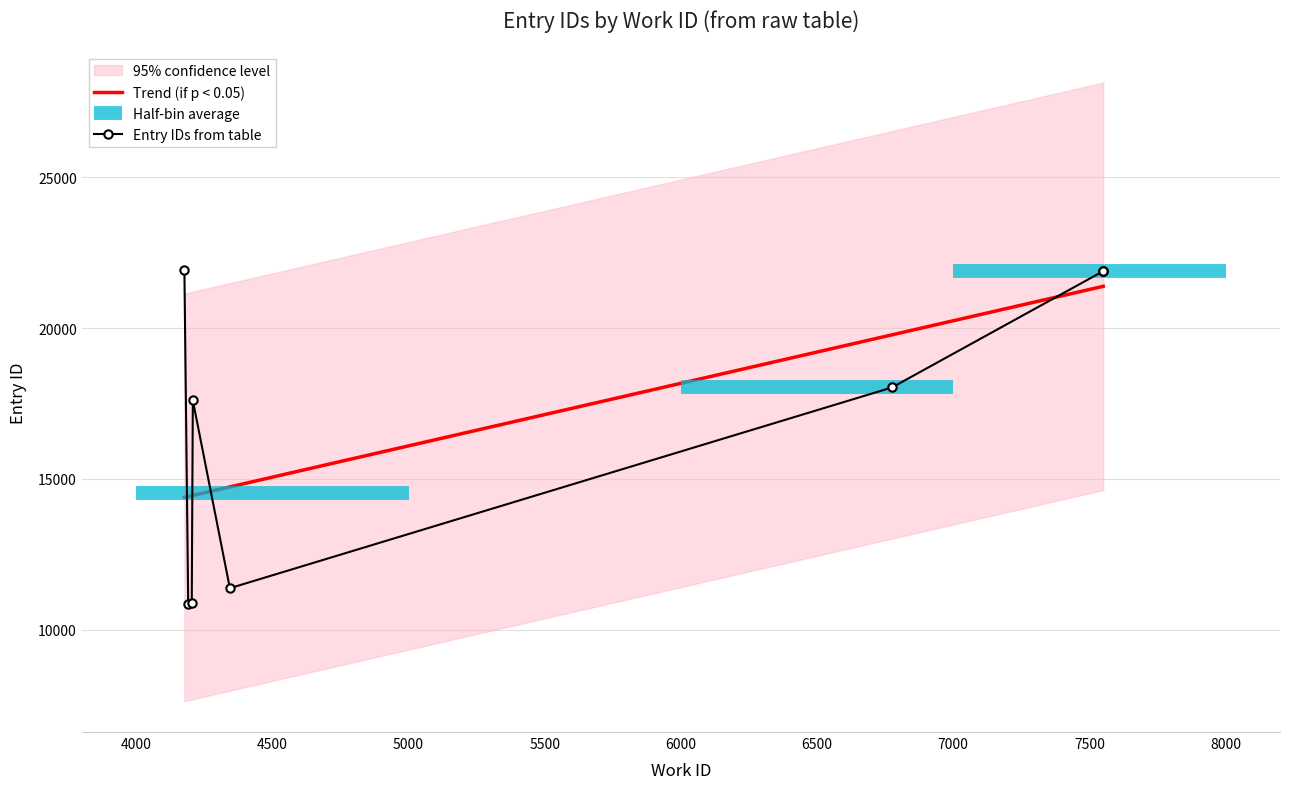

What is the highest value of the Trend (if p < 0.05) series?

21384.4